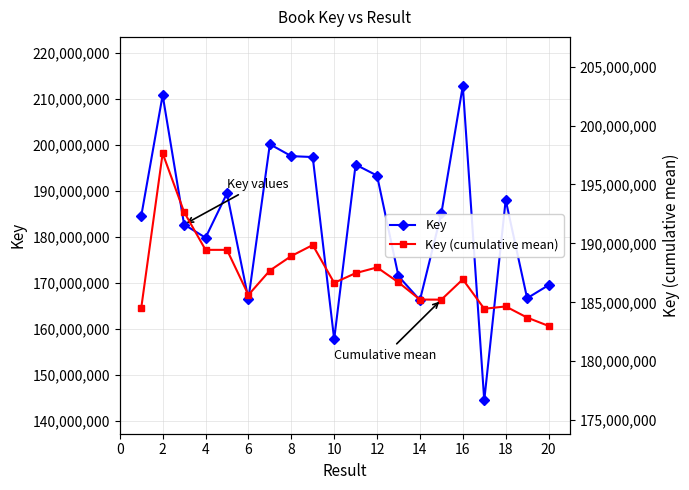

Reading left to right, list all the values displayed in this chart.

Key: 184506846.0	210786774.0	182691926.0	179822825.0	189454031.0	166494394.0	200124944.0	197539572.0	197340591.0	157767755.0	195698485.0	193315657.0	171462364.0	166263891.0	185132613.0	212794077.0	144484621.0	188020262.0	166684984.0	169520600.0
Key (cumulative mean): 184506846.0	197646810.0	192661848.7	189452092.8	189452480.4	185626132.7	187697391.4	188927664.0	189862433.7	186652965.8	187475285.7	187961983.3	186692781.8	185233575.4	185226844.5	186949796.6	184451845.1	184650090.4	183704558.5	182995360.6